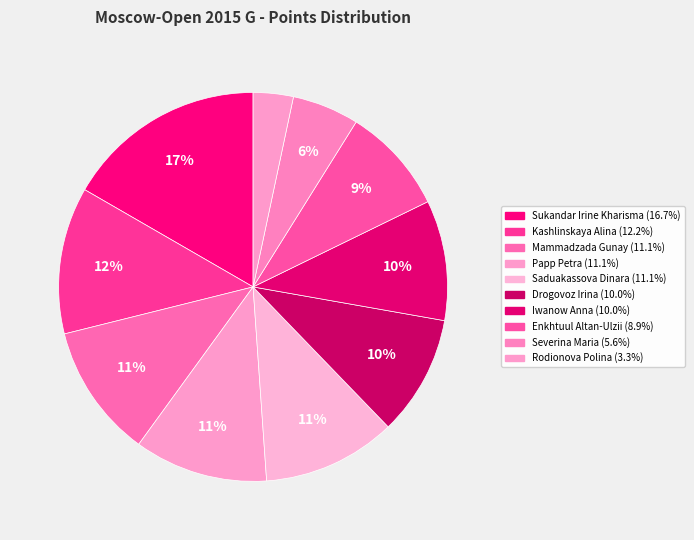

Combined, do Papp Petra and Rodionova Polina account for over 50%?

No